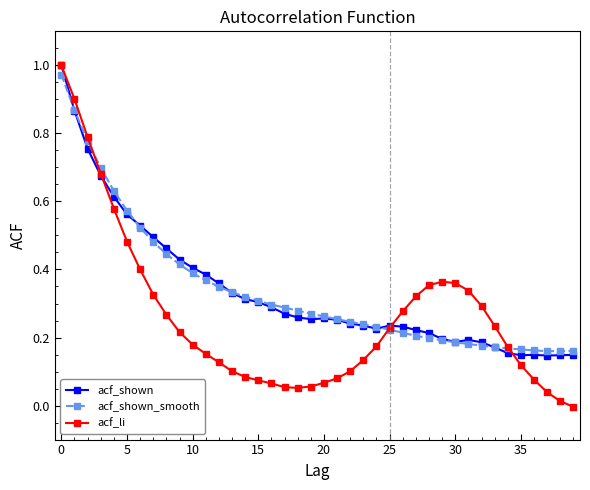

True or false: acf_shown has more than 1 points higher than both neighbors.

True